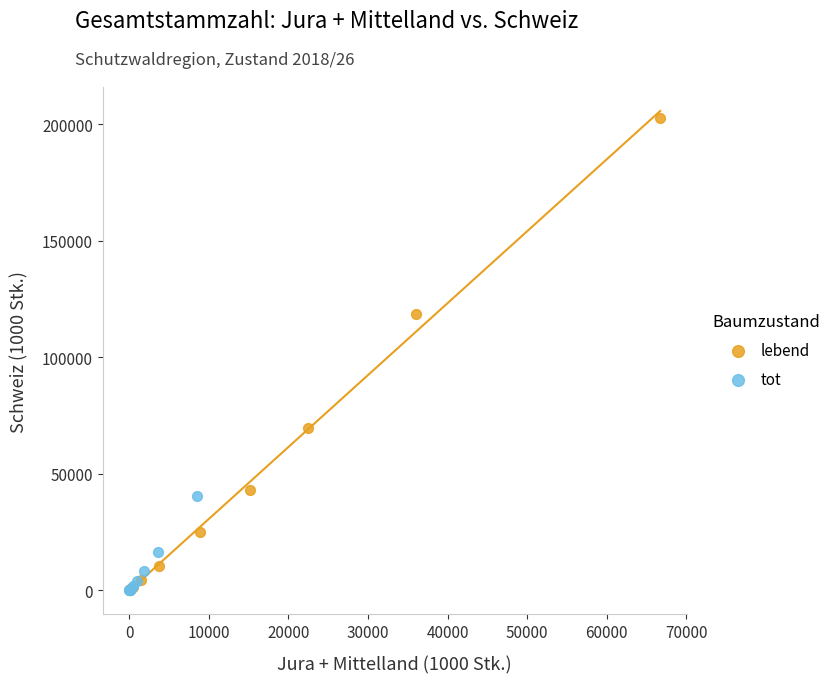

Which series has the widest spread of Y values?

lebend